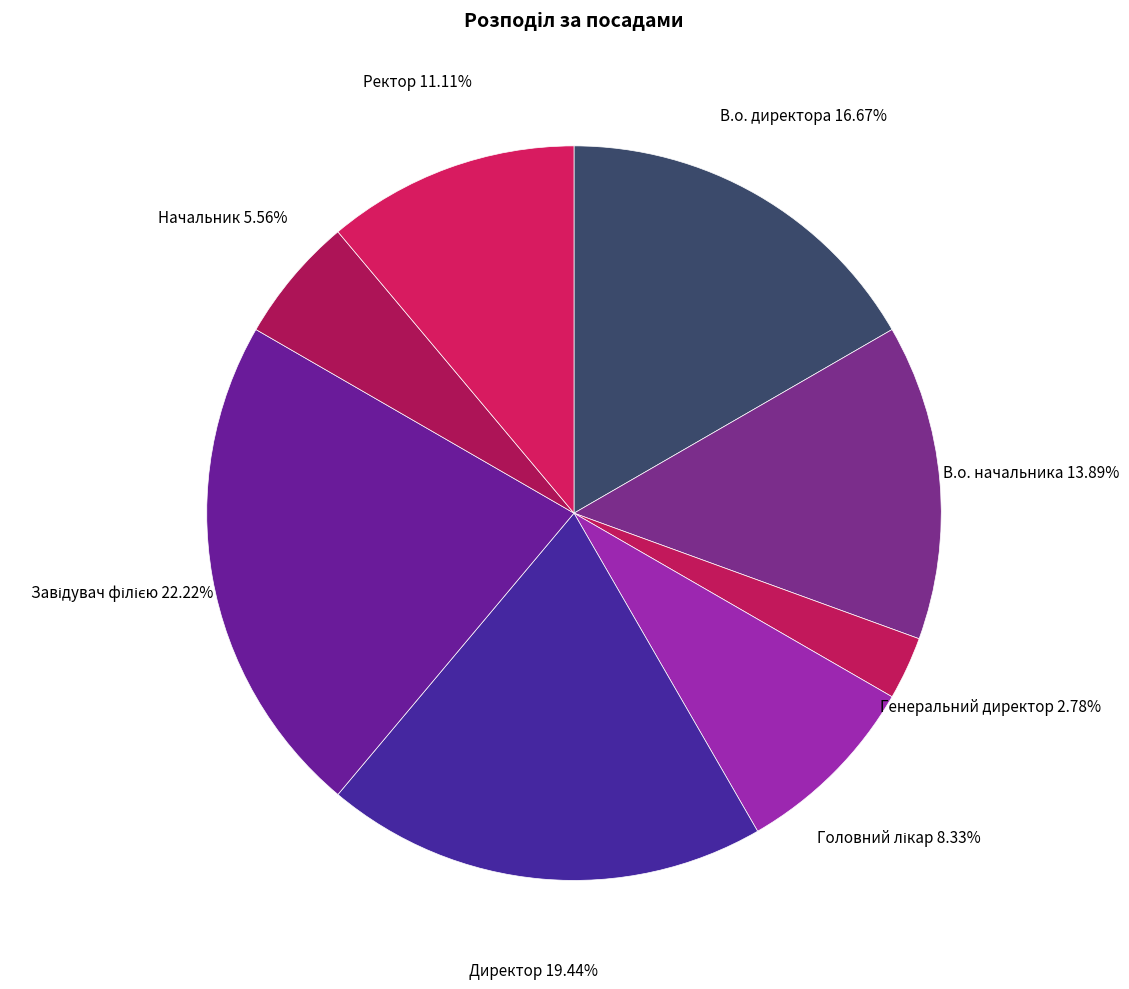

How many slices are in this pie chart?

8